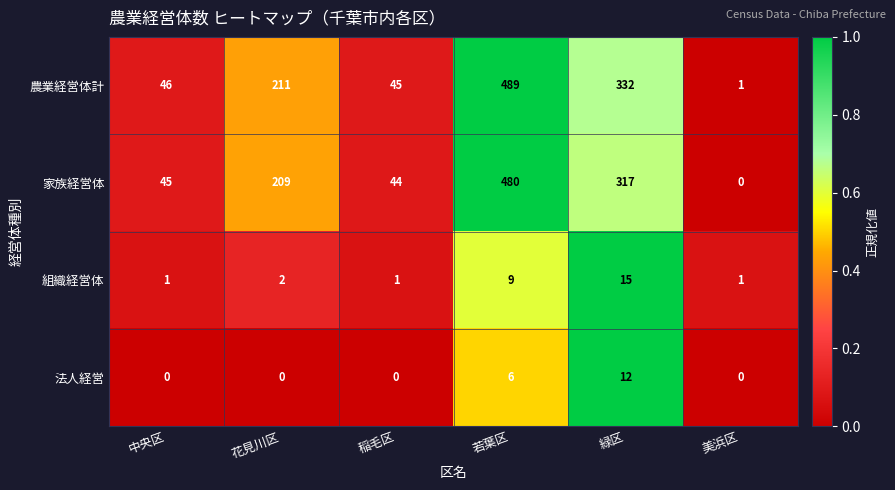

At how many categories does at least one series exceed 0?

6